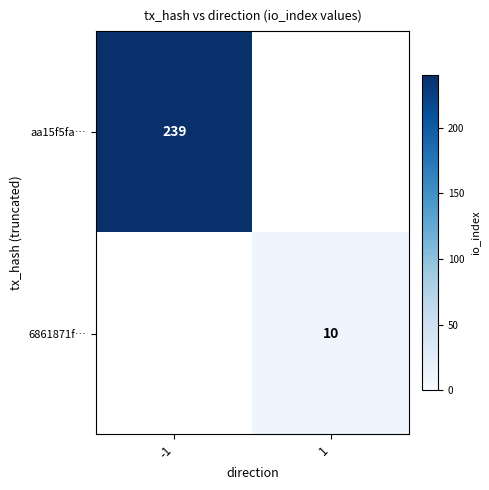

True or false: 6861871f… has a value of 4 at 1.

False